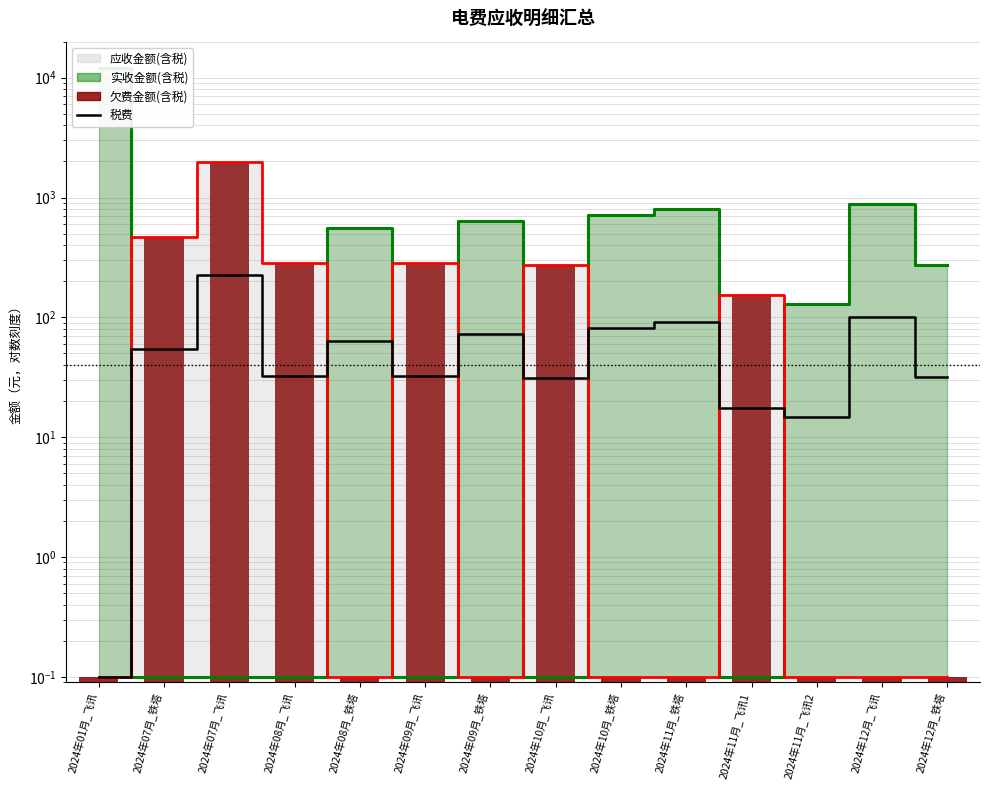

At which label is 欠费金额(含税) closest to 984?

2024年07月_铁塔